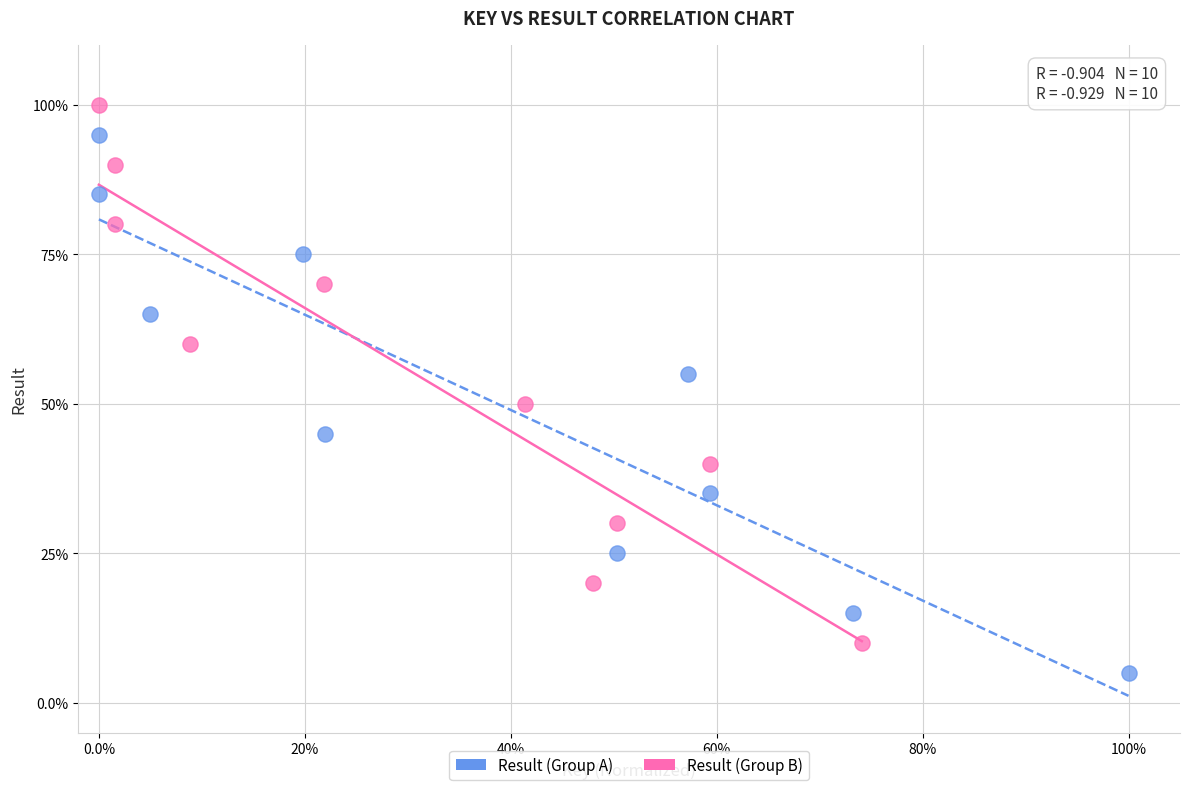

What are all the series names shown in the legend?

Result (Group A), Result (Group B)